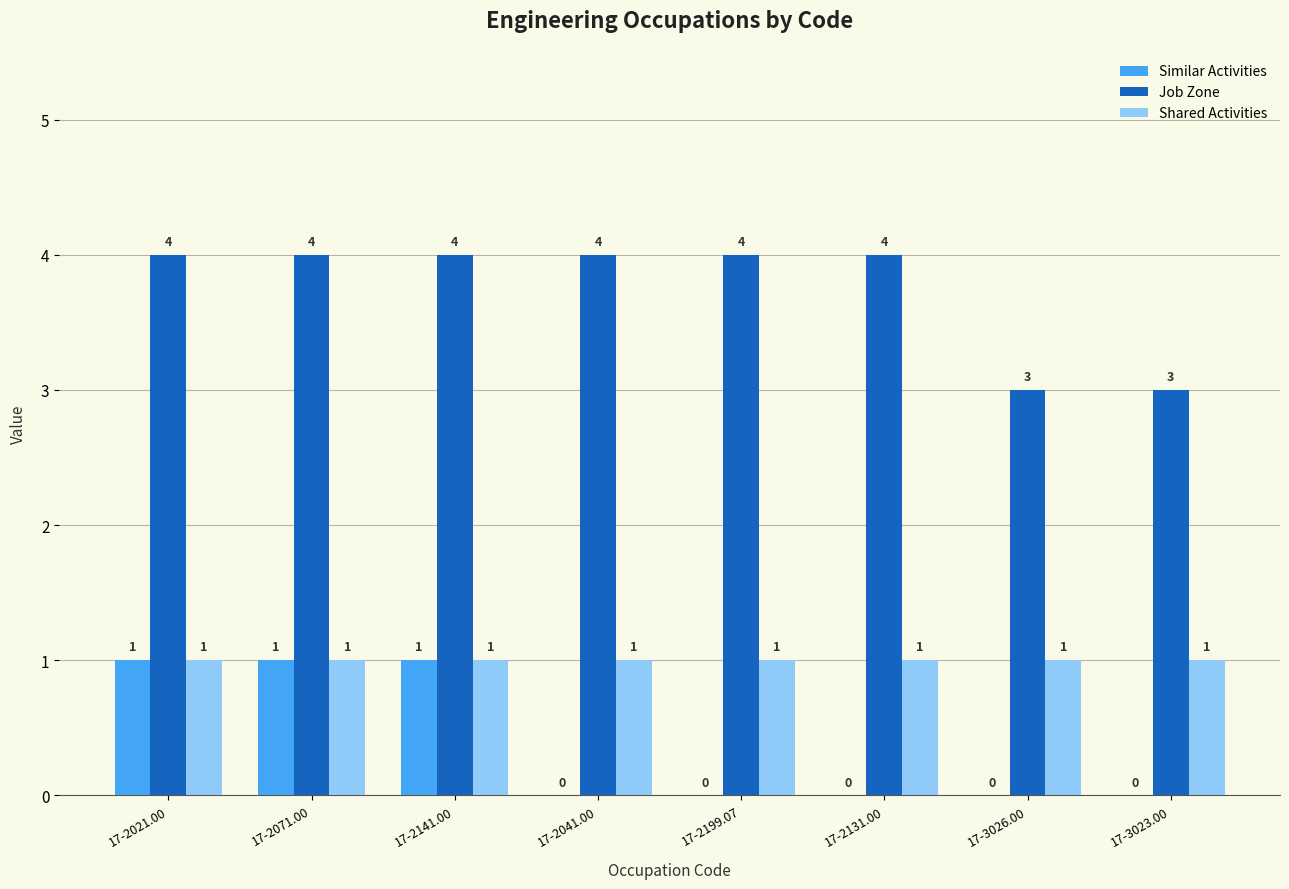

How many Job Zone values are between 4 and 5?

6